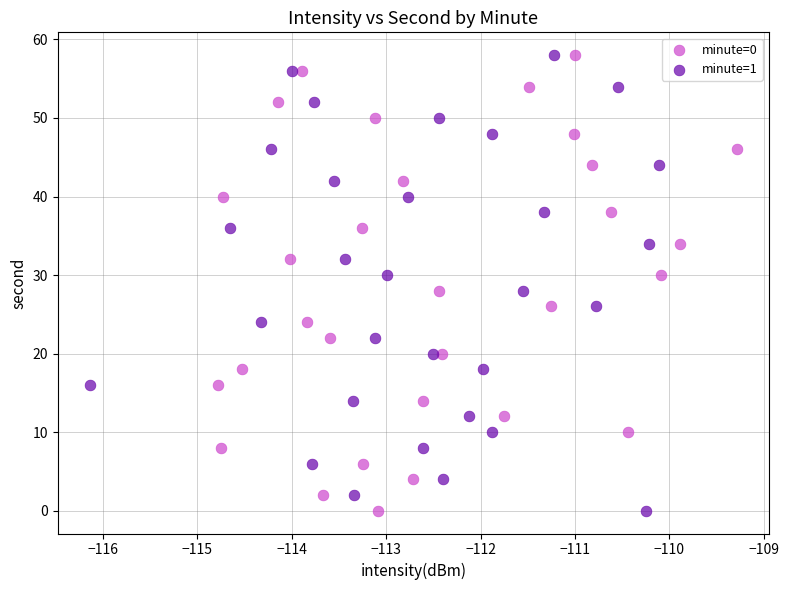

What are all the series names shown in the legend?

minute=0, minute=1